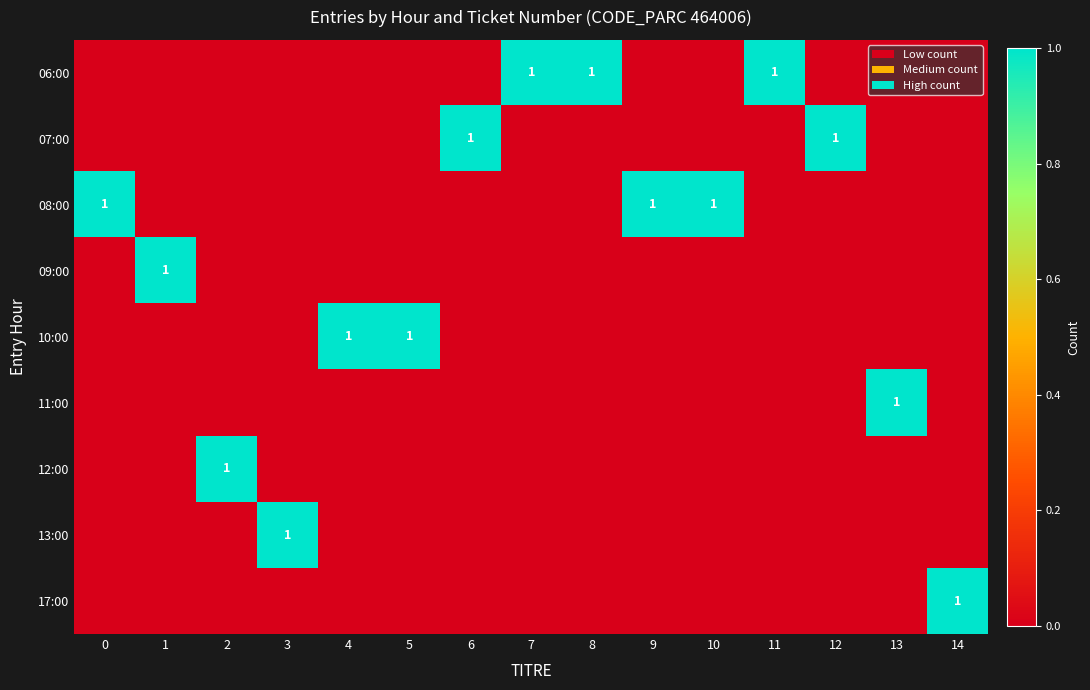

What is the maximum value shown in the chart?

1